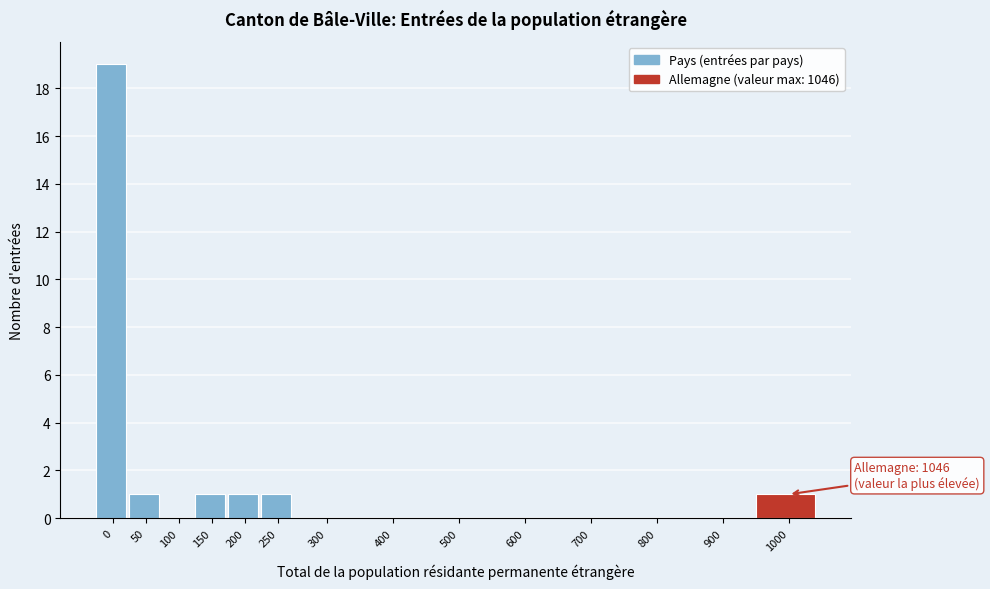

Reading left to right, what are all the values shown in this chart?

0=19	50=1	100=0	150=1	200=1	250=1	300=0	400=0	500=0	600=0	700=0	800=0	900=0	1000=1